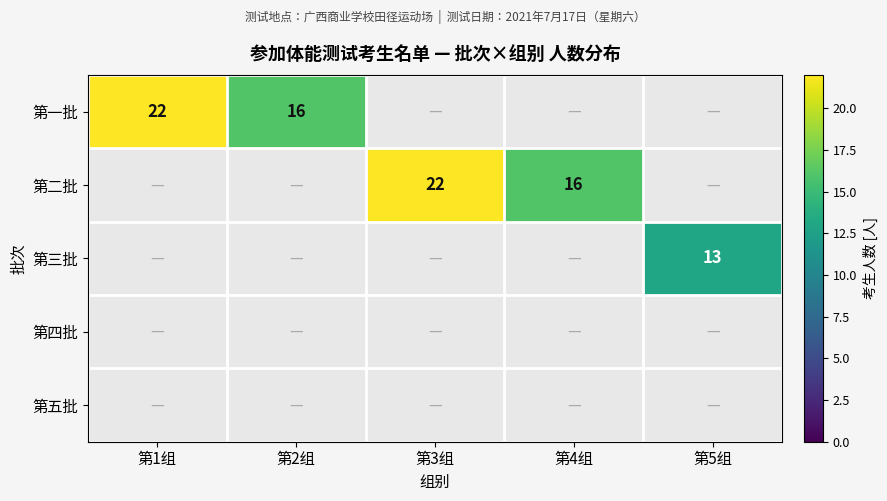

Between 第5组 and 第3组, which is larger?

第3组